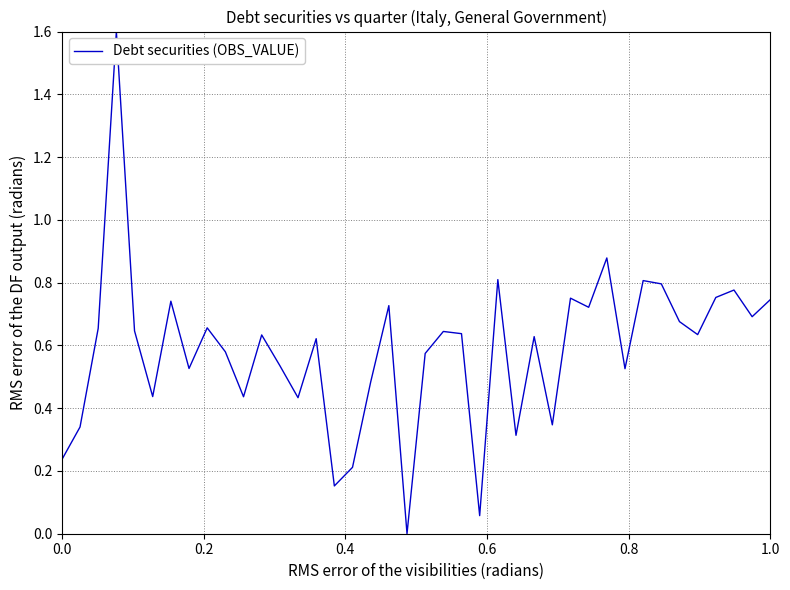

Does the chart display data point markers on the line(s)?

No